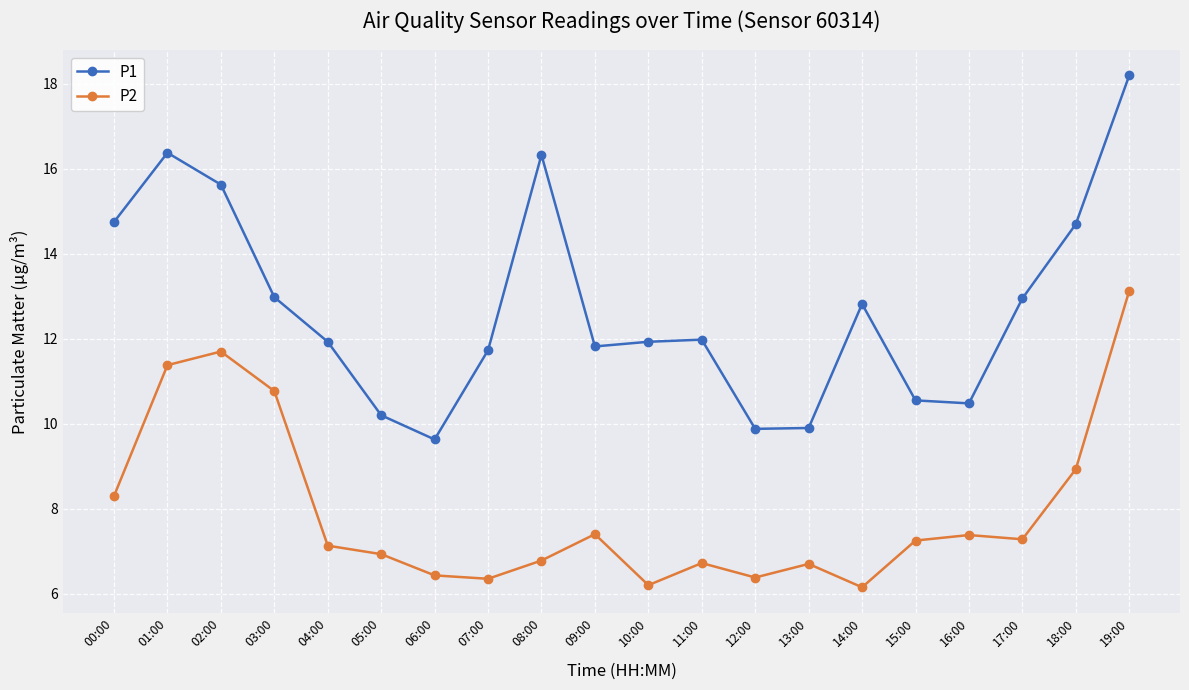

What is the total value across all series at 16:00?

17.9